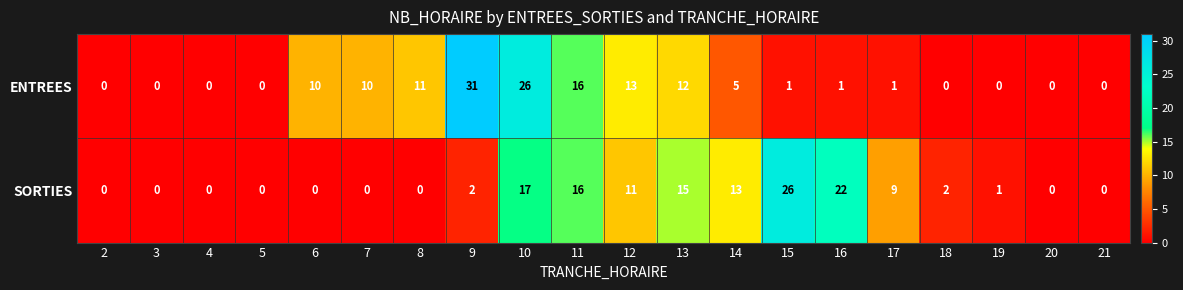

How many categories are shown in the chart?

20